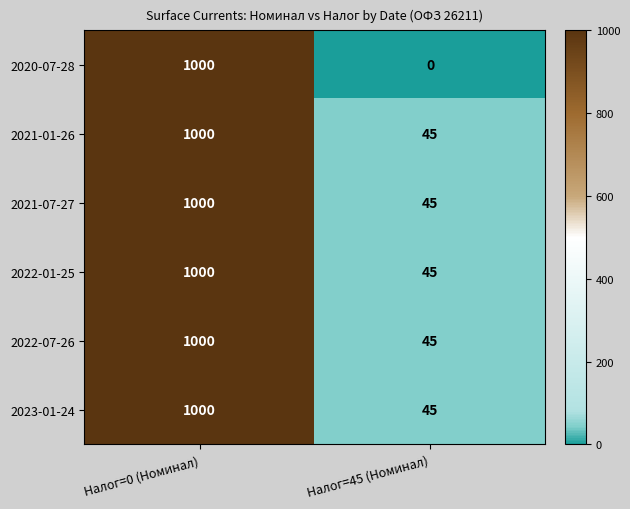

Between Налог=0 (Номинал) and Налог=45 (Номинал), which series saw the biggest shift?

2020-07-28